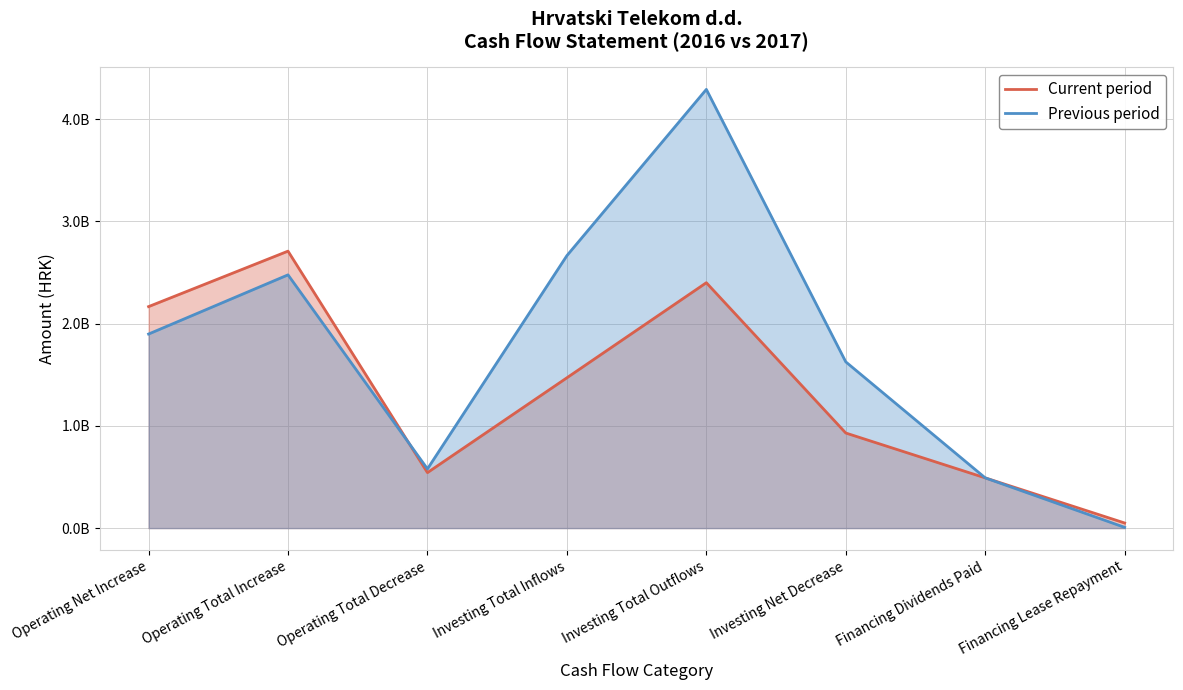

True or false: Previous period and Current period intersect in this chart.

True